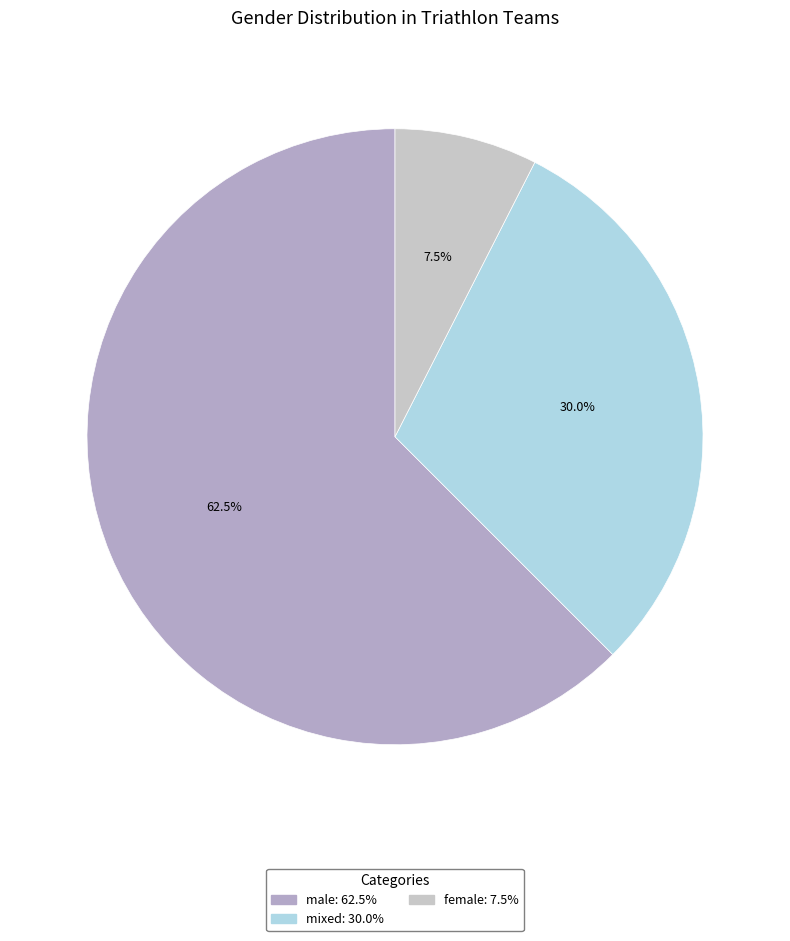

How many segments does this pie chart have?

3